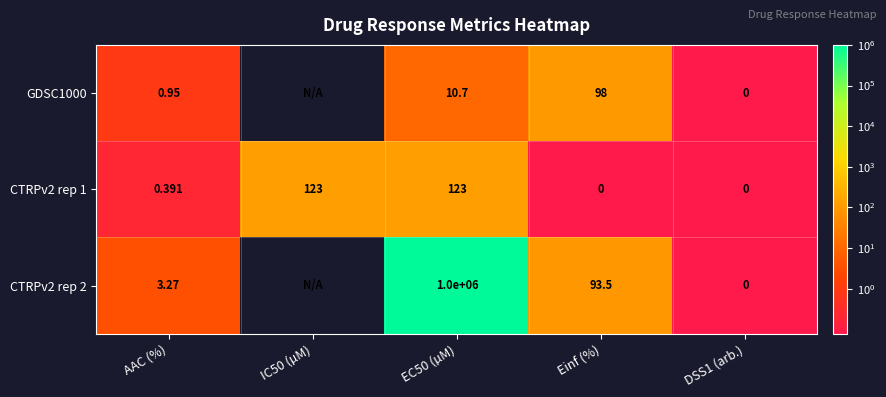

Is the value of CTRPv2 rep 2 at DSS1 (arb.) greater than the value of GDSC1000 at AAC (%)?

No